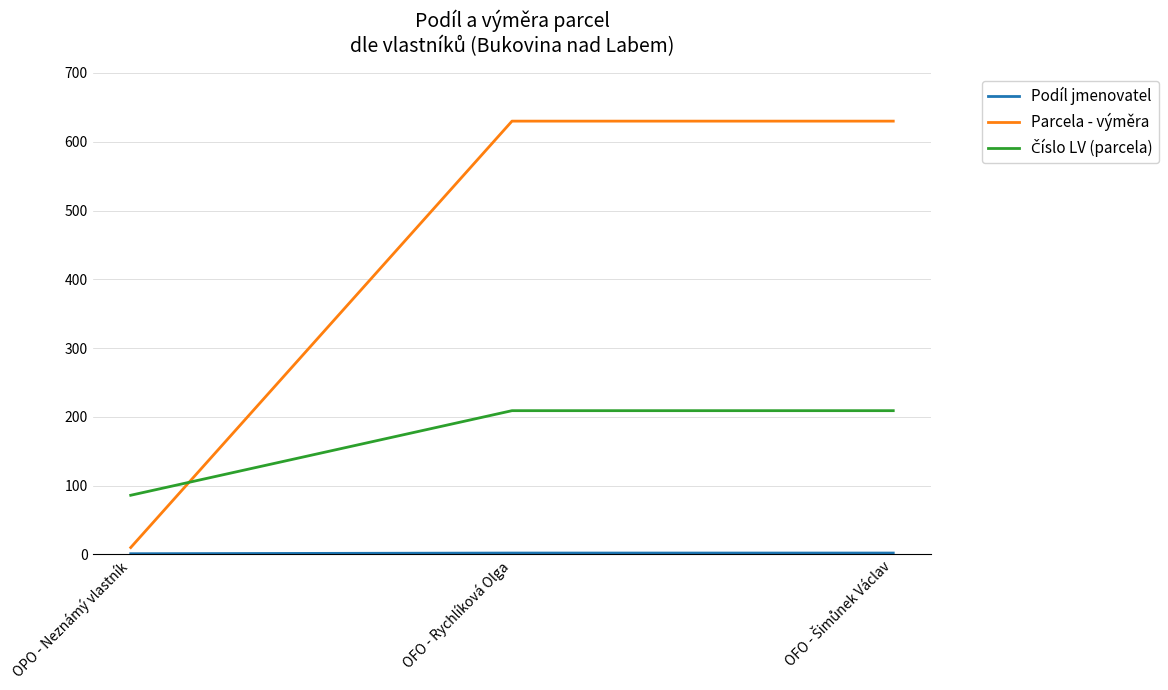

Which series has the largest range (max minus min)?

Parcela - výměra